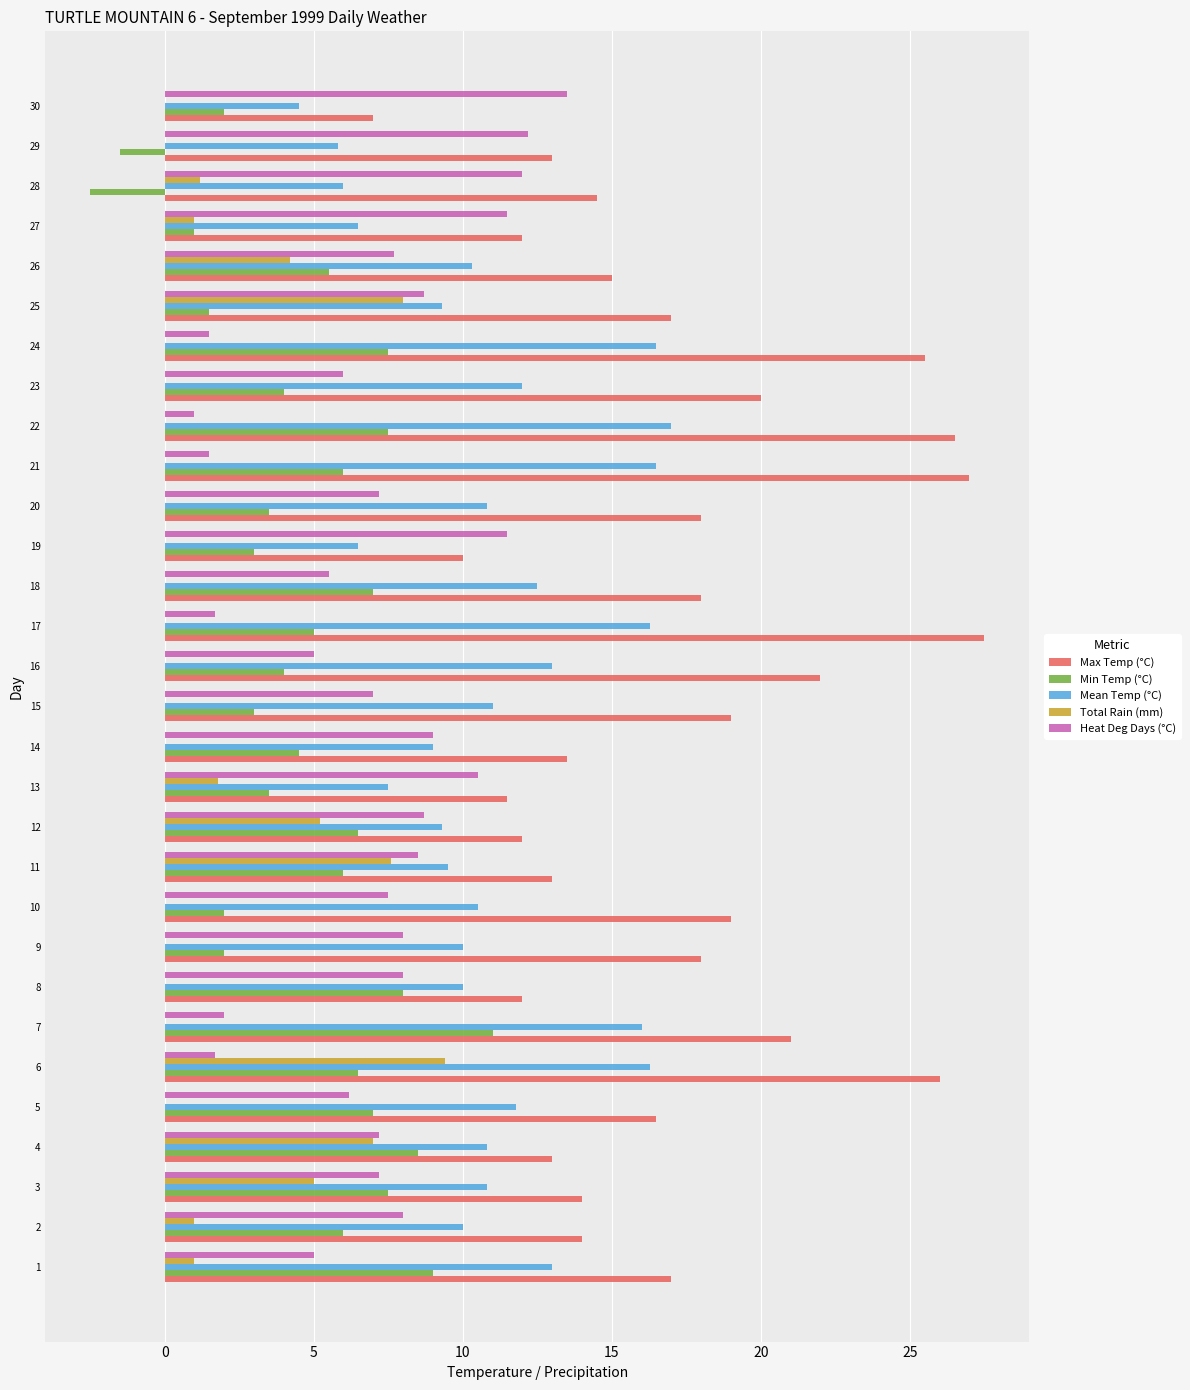

At which label is Total Rain (mm) closest to 4?

26